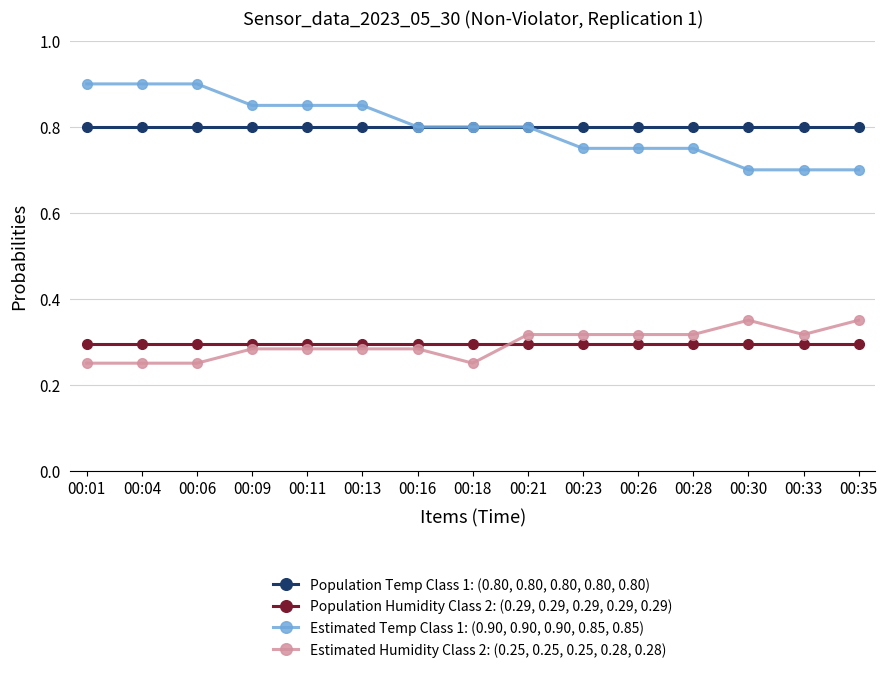

At how many categories does at least one series exceed 0?

15